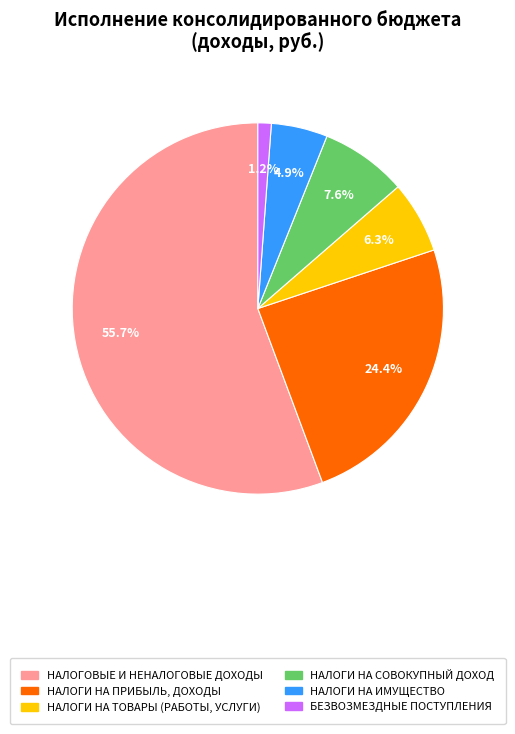

Which category has the biggest portion of the pie?

НАЛОГОВЫЕ И НЕНАЛОГОВЫЕ ДОХОДЫ